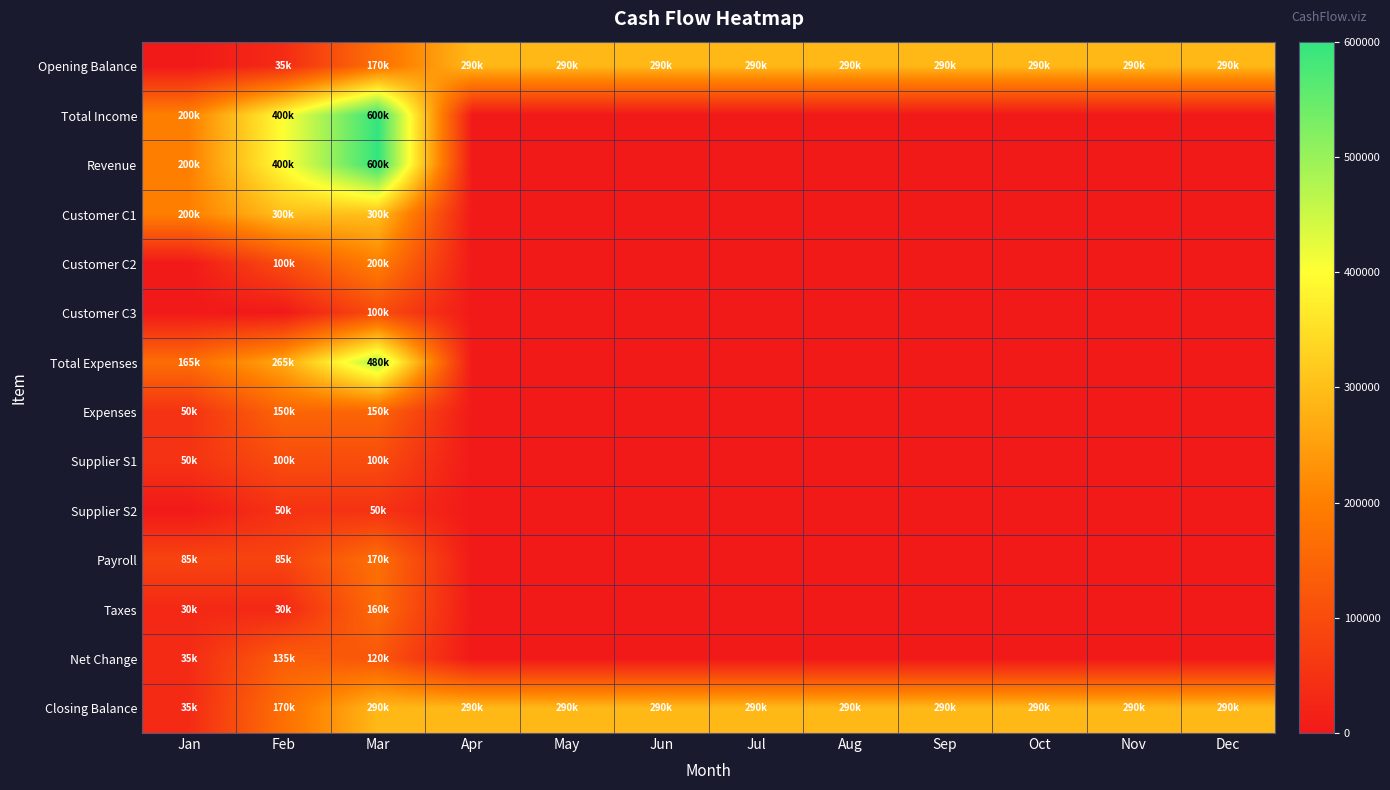

List the series in order of their peak value, highest first.

Total Income, Revenue, Total Expenses, Customer C1, Opening Balance, Closing Balance, Customer C2, Payroll, Taxes, Expenses, Net Change, Customer C3, Supplier S1, Supplier S2